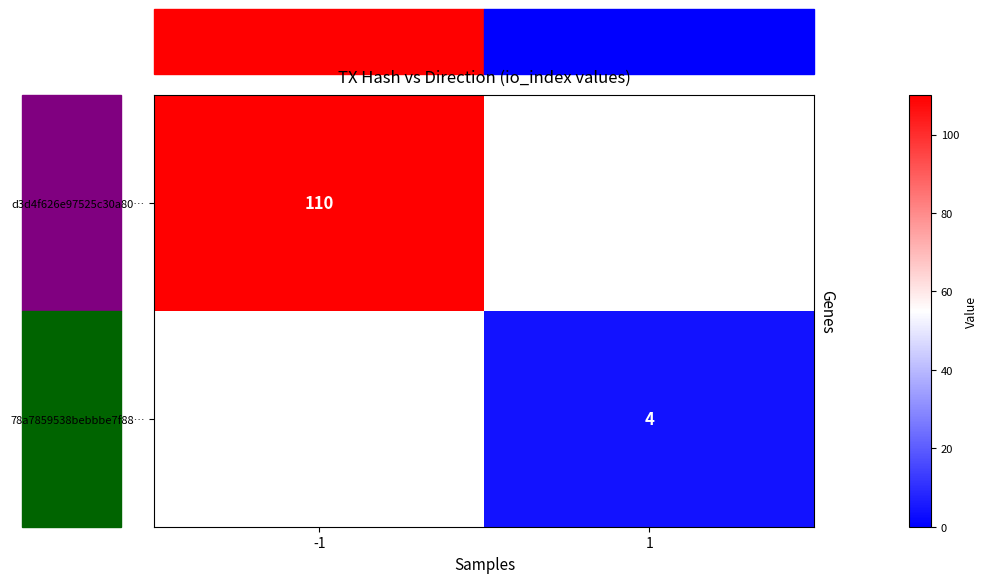

The value of d3d4f626e97525c30a80… at -1 is 155. True or false?

False